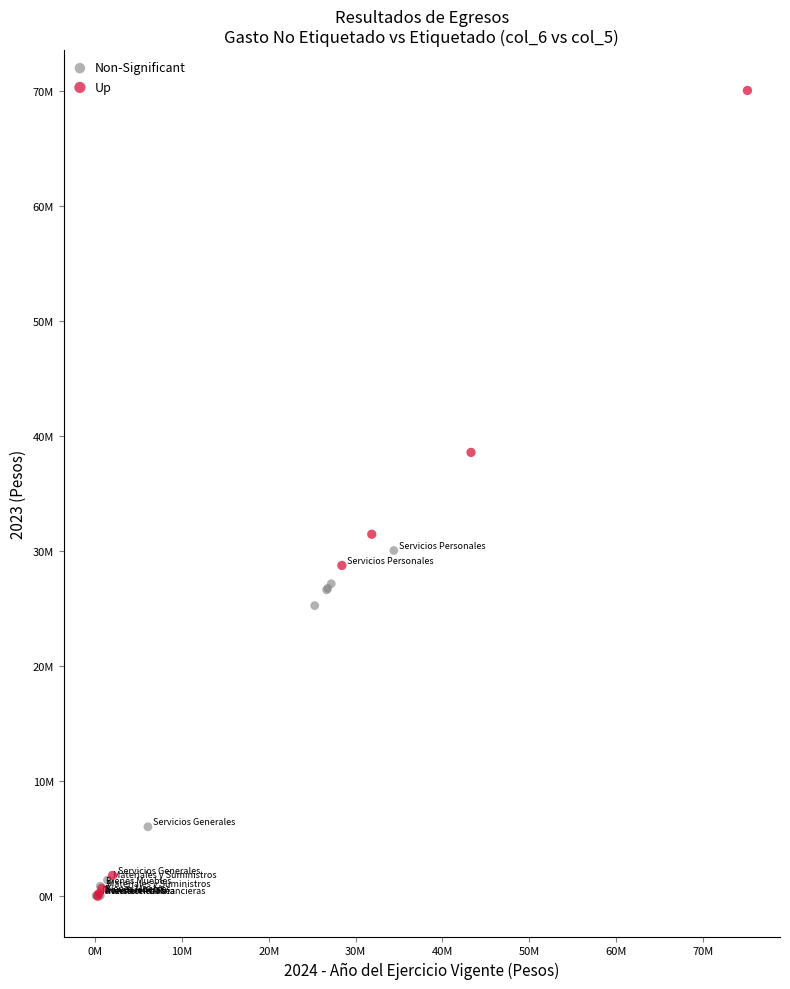

Which series reaches the maximum Y coordinate?

Up